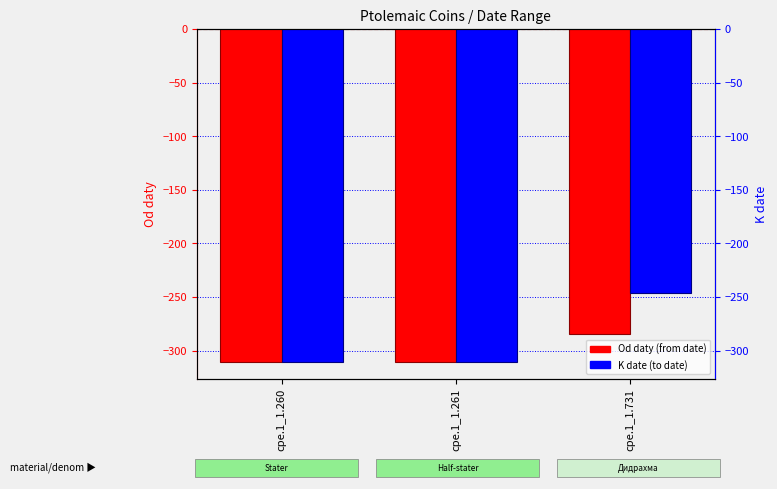

Which series has the largest total across all categories?

K date (To Date)